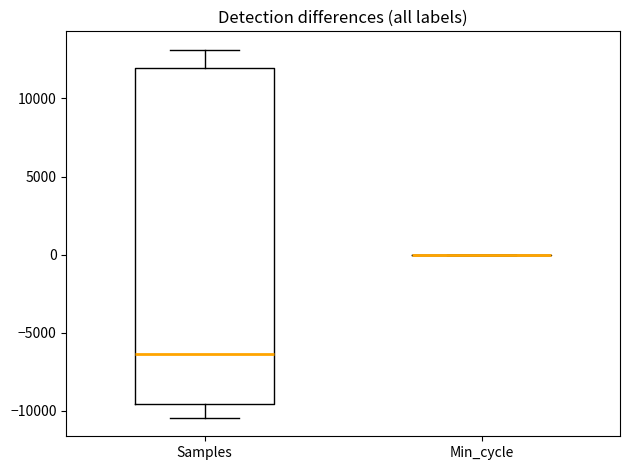

Where does the lower whisker of the box for Samples end on the y-axis? The values are not printed on the chart, so give them approximately, as read against the axis.

-10500